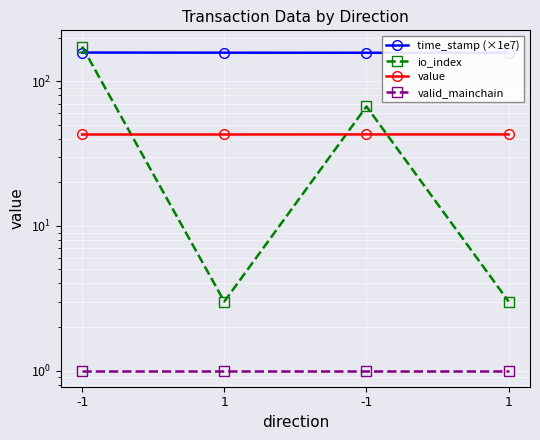

Reading left to right, extract all data points from this chart.

time_stamp (×1e7): -1=158.1	1=157.8	-1=157.6	1=157.4
io_index: -1=174.0	1=3.0	-1=67.0	1=3.0
value: -1=42.9	1=42.9	-1=42.9	1=42.9
valid_mainchain: -1=1.0	1=1.0	-1=1.0	1=1.0